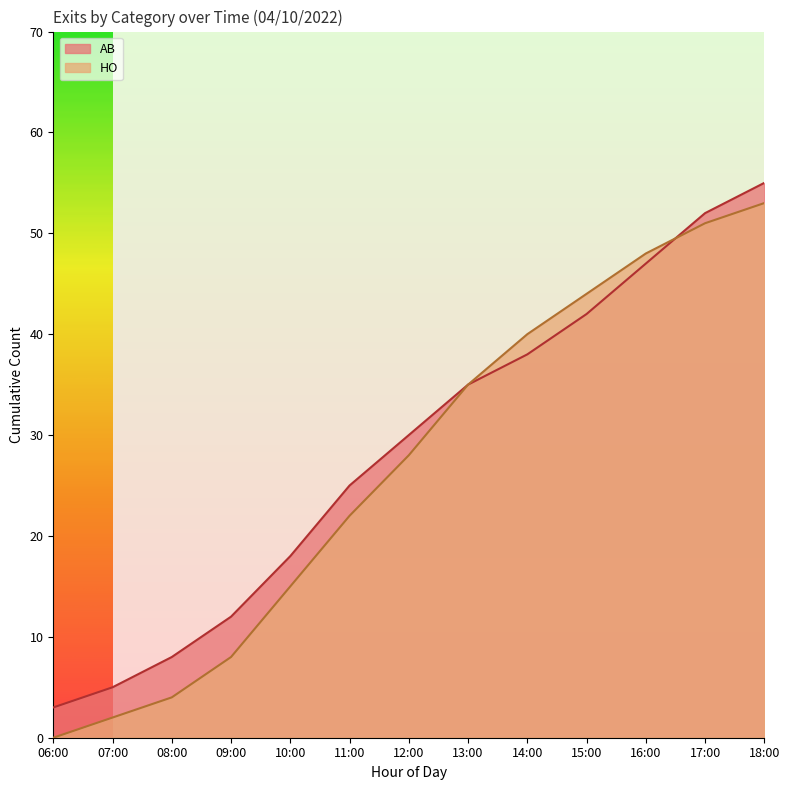

At how many categories does at least one series exceed 38?

5